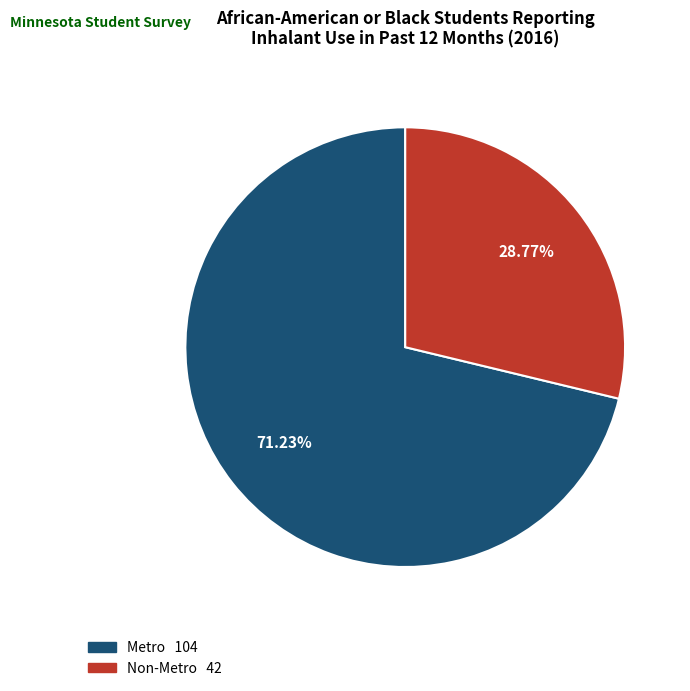

Between Non-Metro and Metro, which is larger?

Metro